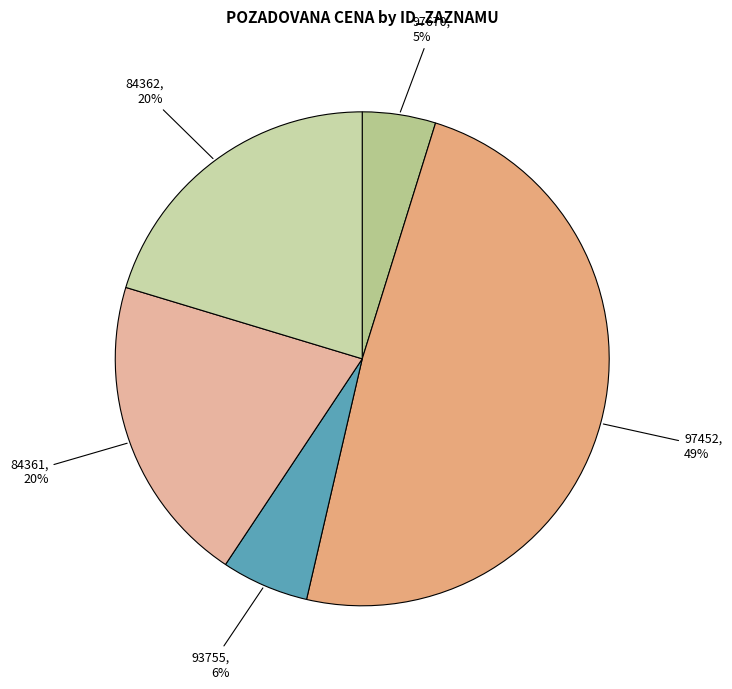

Does 97452 represent more than half of the total?

No